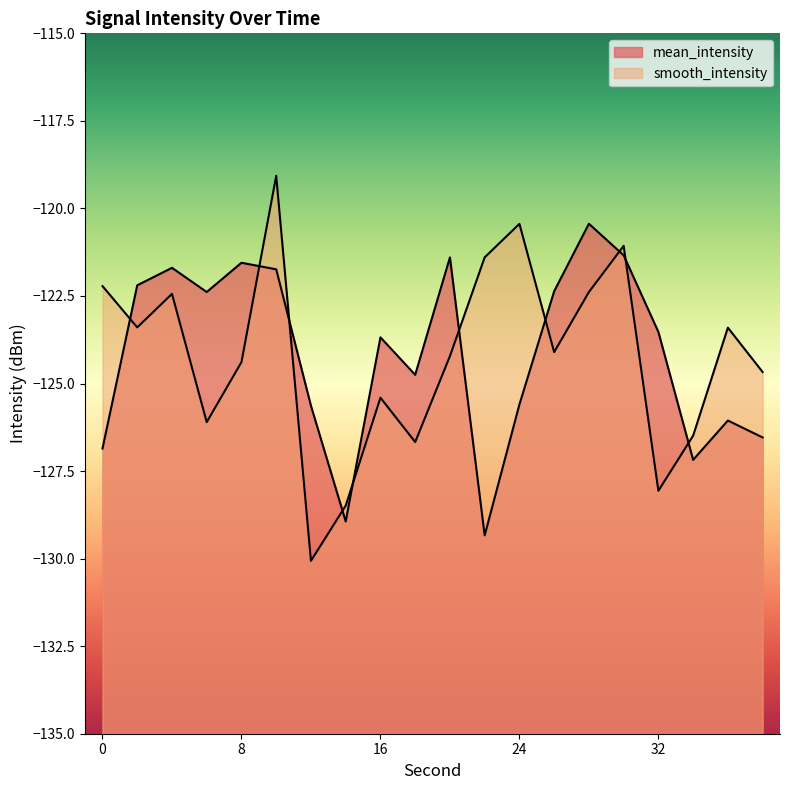

Is it true that mean_intensity equals -121.7 at 4?

True